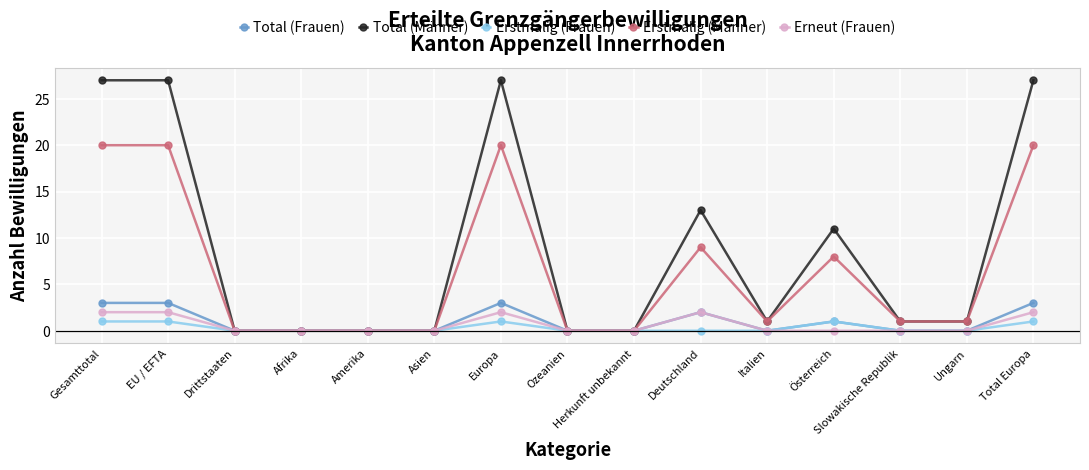

What is the total value across all series at Total Europa?

53